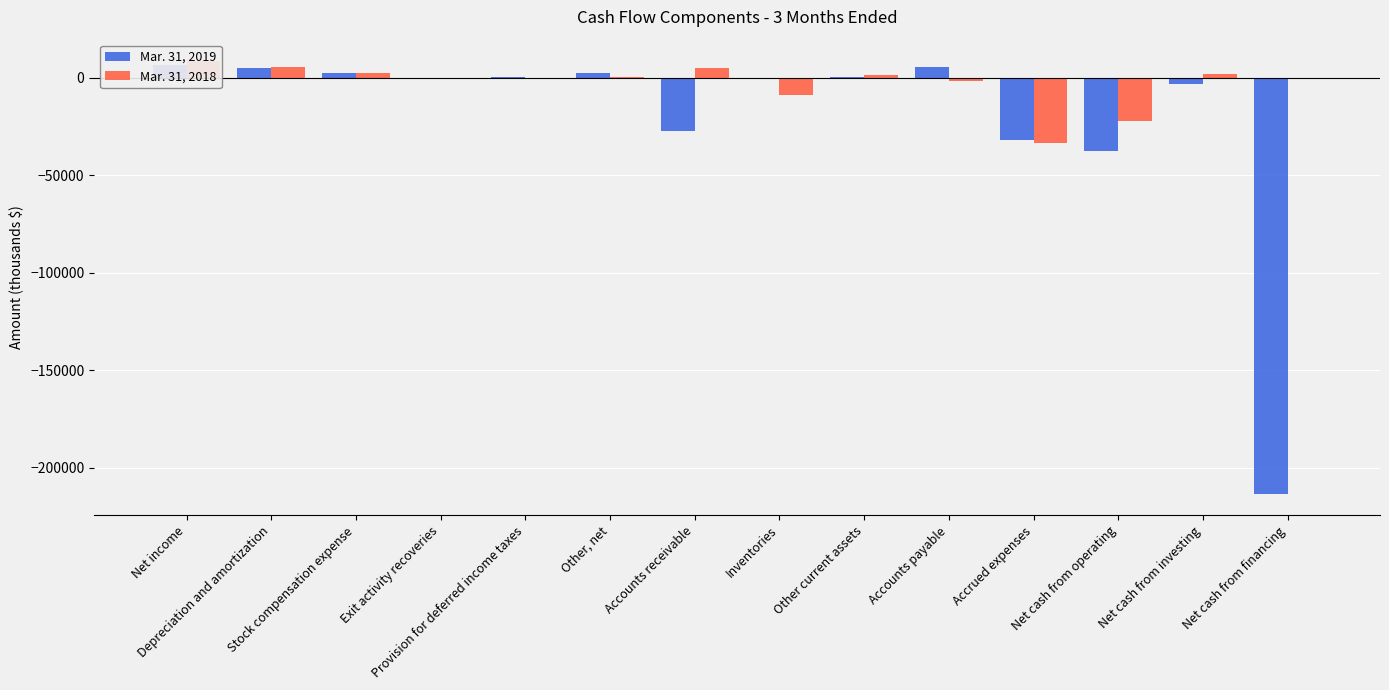

Which series changed the most between Net income and Accounts receivable?

Mar. 31, 2019